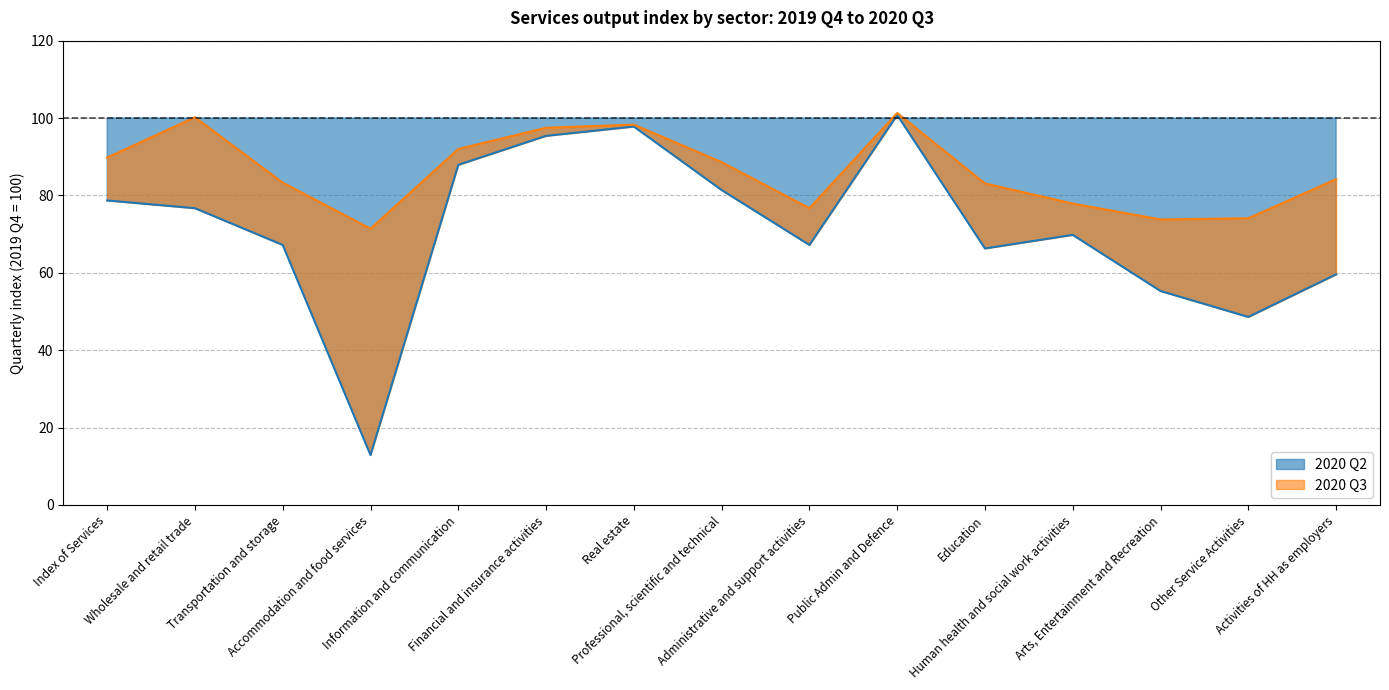

What is the value of the 2020Q3 point at the 12th from the left?

77.9